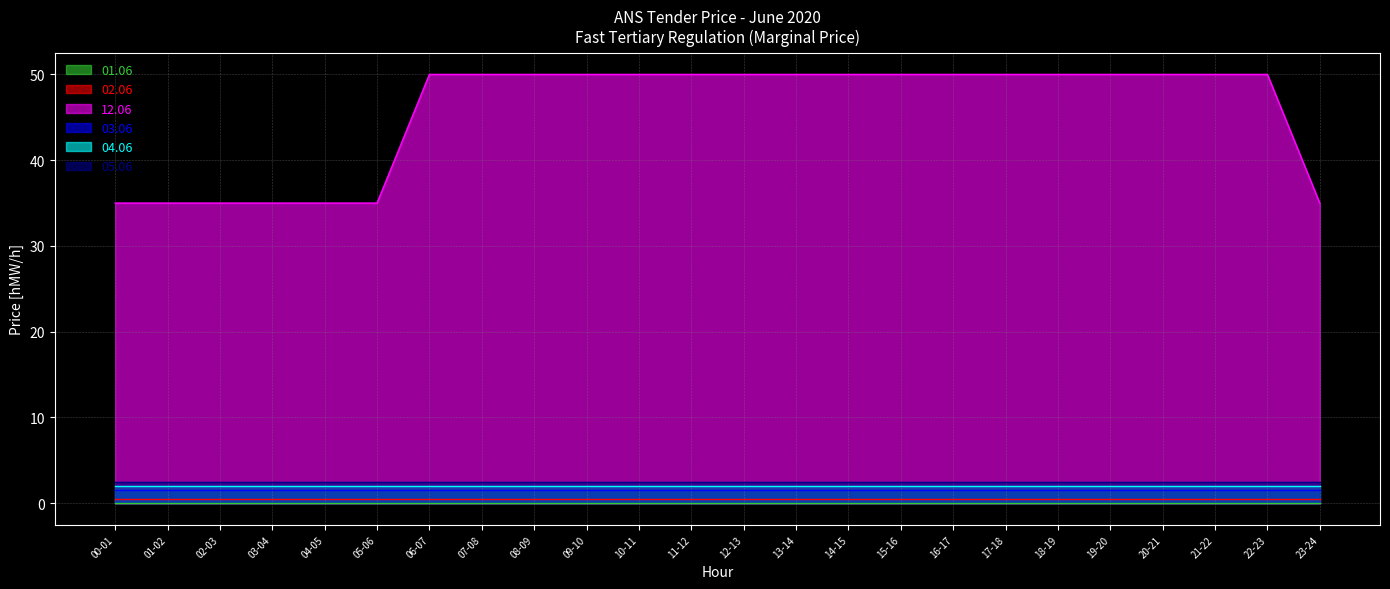

Which series has the largest range (max minus min)?

12.06